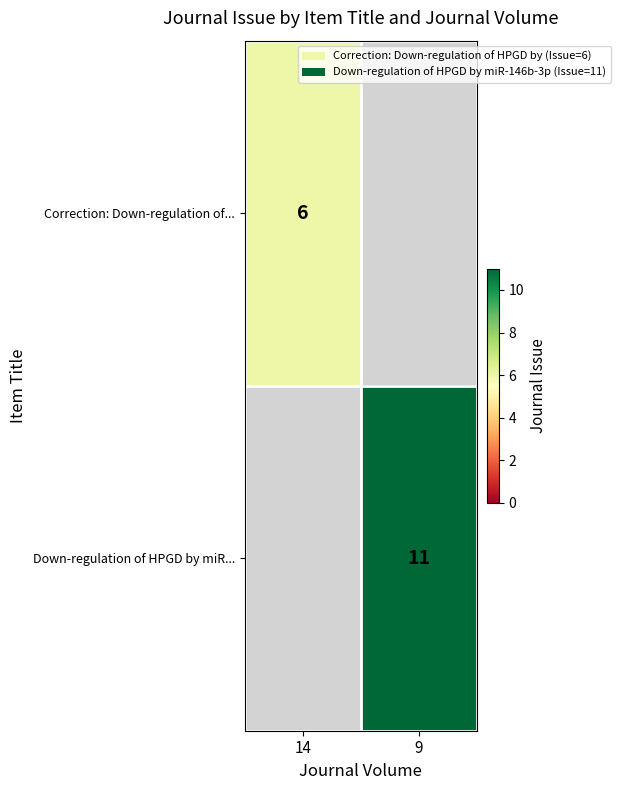

The value of Down-regulation of HPGD by miR... at 9 is 11. True or false?

True